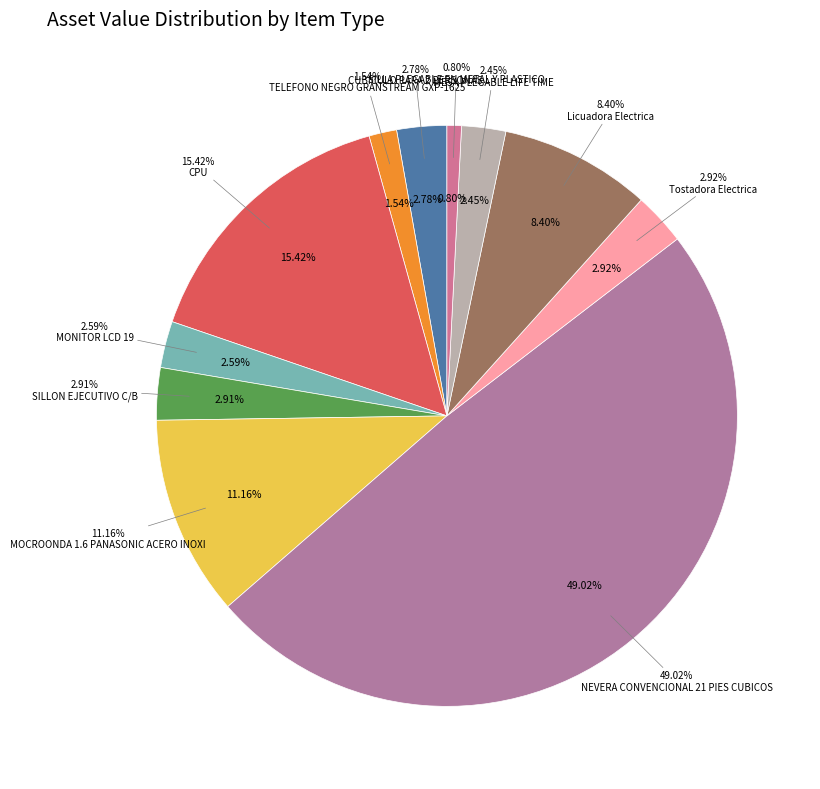

To the nearest percent, what is the combined percentage of NEVERA CONVENCIONAL 21 PIES CUBICOS and Licuadora Electrica?

57%